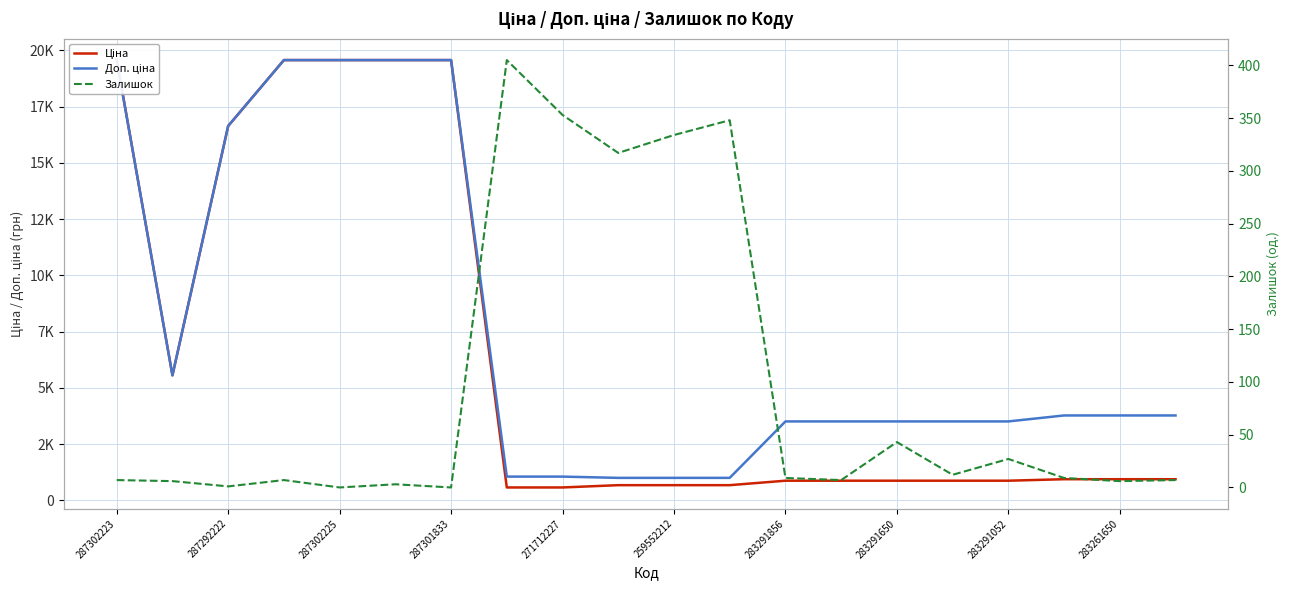

True or false: Ціна has more than 1 interior local peaks.

False